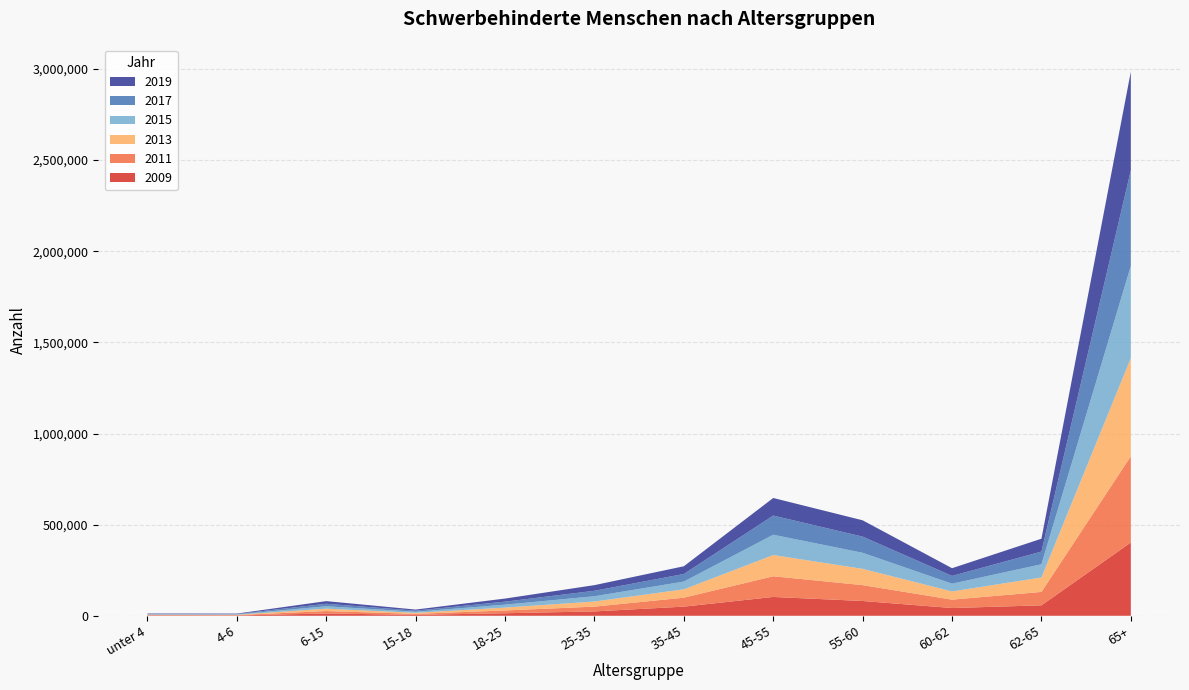

Reading right to left, extract all data points from this chart.

2009: 65+=401991	62-65=57300	60-62=42463	55-60=81141	45-55=103285	35-45=50164	25-35=23938	18-25=13925	15-18=4974	6-15=12682	4-6=1853	unter 4=1968
2011: 65+=473171	62-65=73543	60-62=46099	55-60=87027	45-55=113495	35-45=49136	25-35=26285	18-25=15262	15-18=5463	6-15=13200	4-6=1934	unter 4=2026
2013: 65+=538933	62-65=79234	60-62=44944	55-60=89427	45-55=116474	35-45=45802	25-35=28145	18-25=15725	15-18=5822	6-15=13146	4-6=1963	unter 4=1923
2015: 65+=505325	62-65=72520	60-62=42438	55-60=87948	45-55=111317	35-45=42475	25-35=28830	18-25=16064	15-18=5815	6-15=13242	4-6=1904	unter 4=1999
2017: 65+=524883	62-65=69672	60-62=42704	55-60=88727	45-55=105230	35-45=41698	25-35=29931	18-25=16489	15-18=5948	6-15=13640	4-6=2041	unter 4=2220
2019: 65+=541007	62-65=70547	60-62=42339	55-60=89547	45-55=96435	35-45=42348	25-35=30975	18-25=16983	15-18=6057	6-15=14508	4-6=2315	unter 4=2394